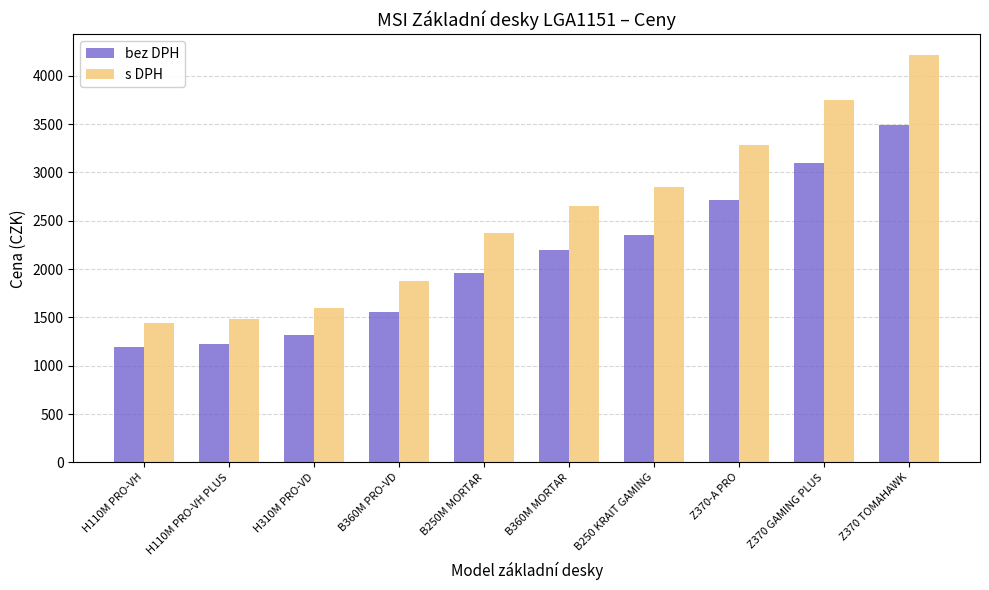

What is the maximum value for bez DPH?

3486.5